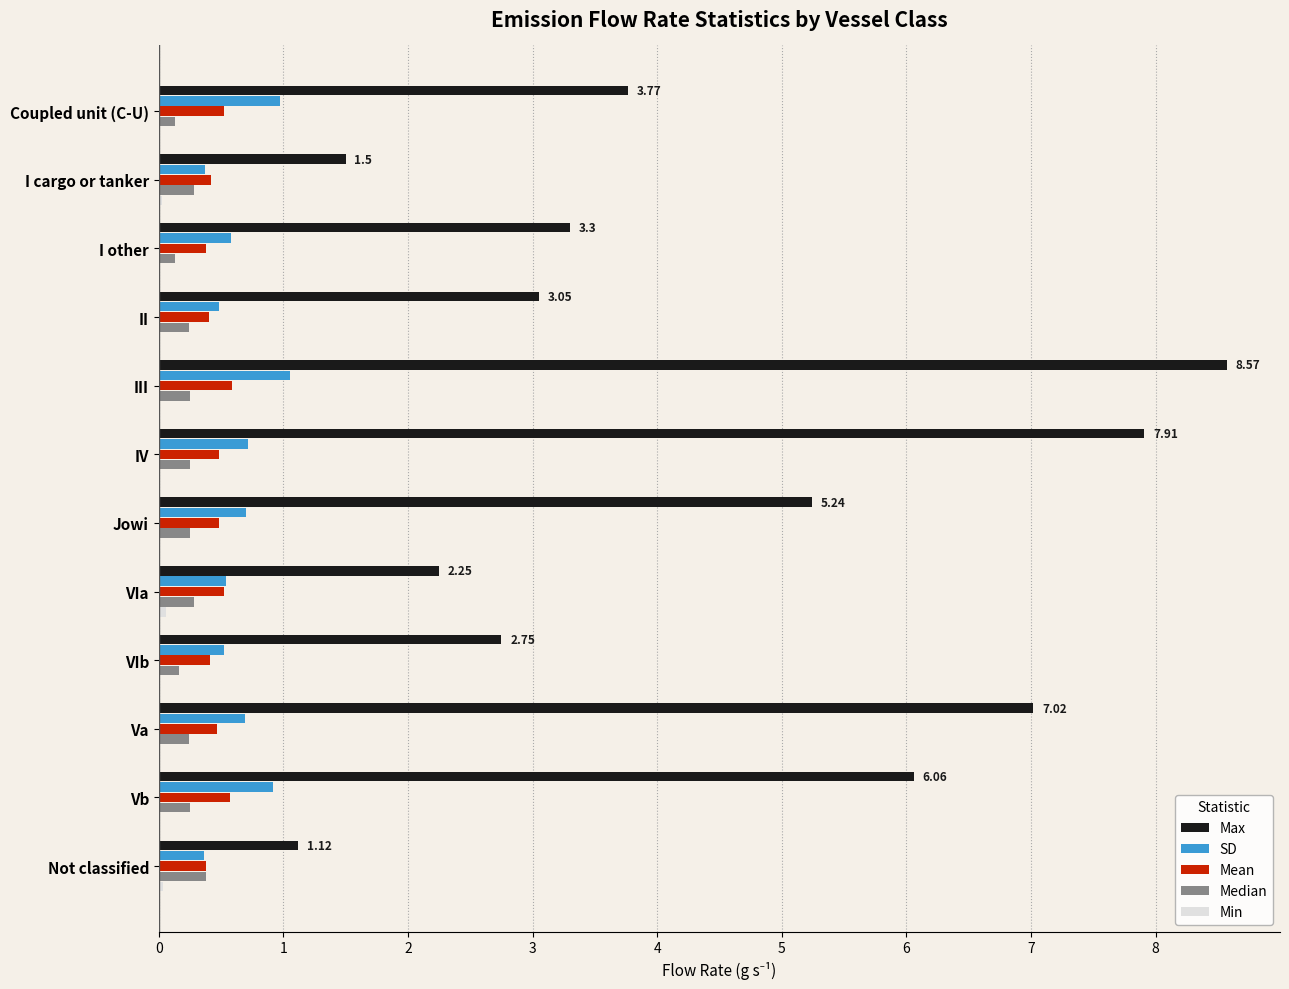

Is the value of Median at Coupled unit (C-U) greater than the value of SD at III?

No